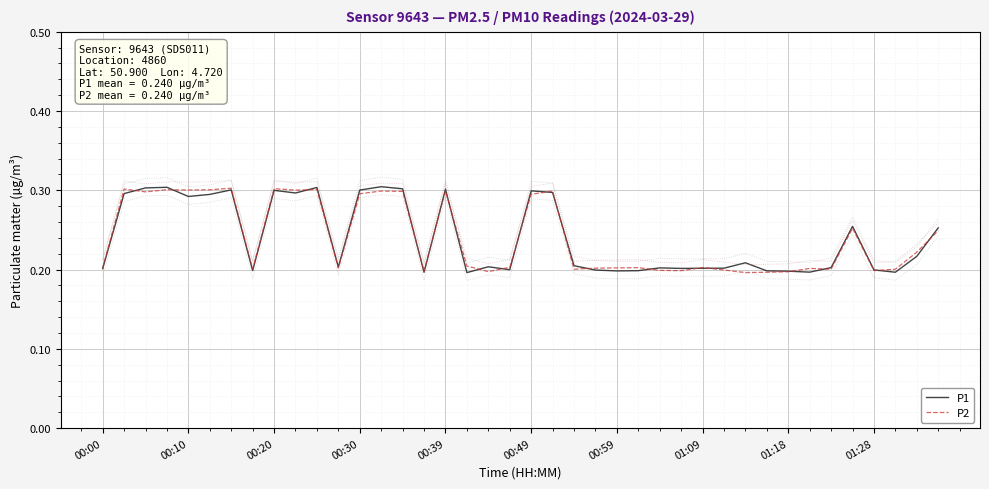

The P1 series shows 0.3 at 00:30. True or false?

True